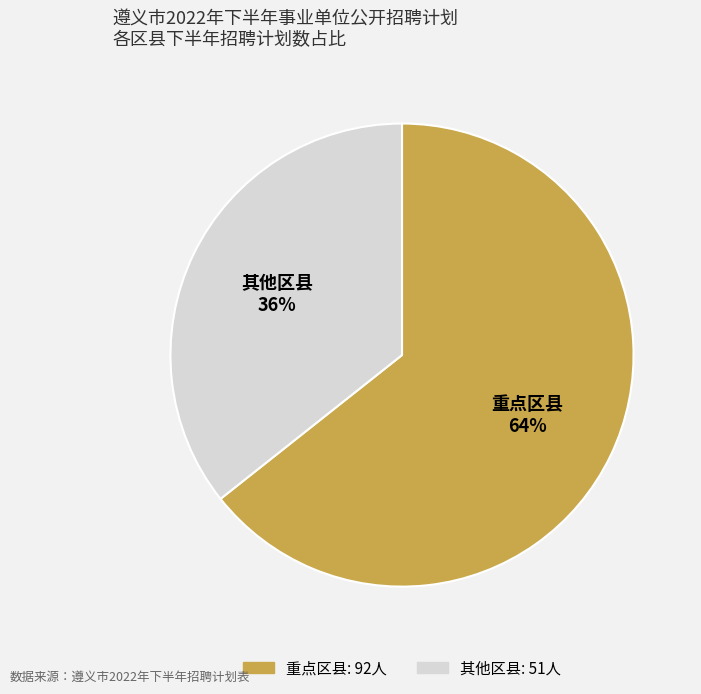

To the nearest percent, what is the average slice percentage?

50%